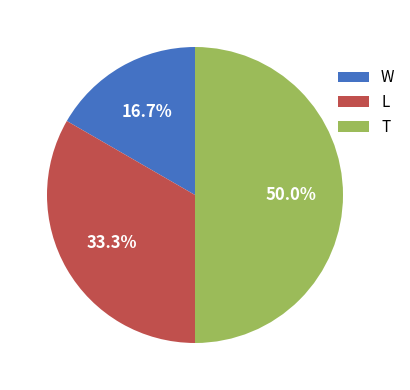

Approximately how many times larger is the value at T compared to L?

1.5